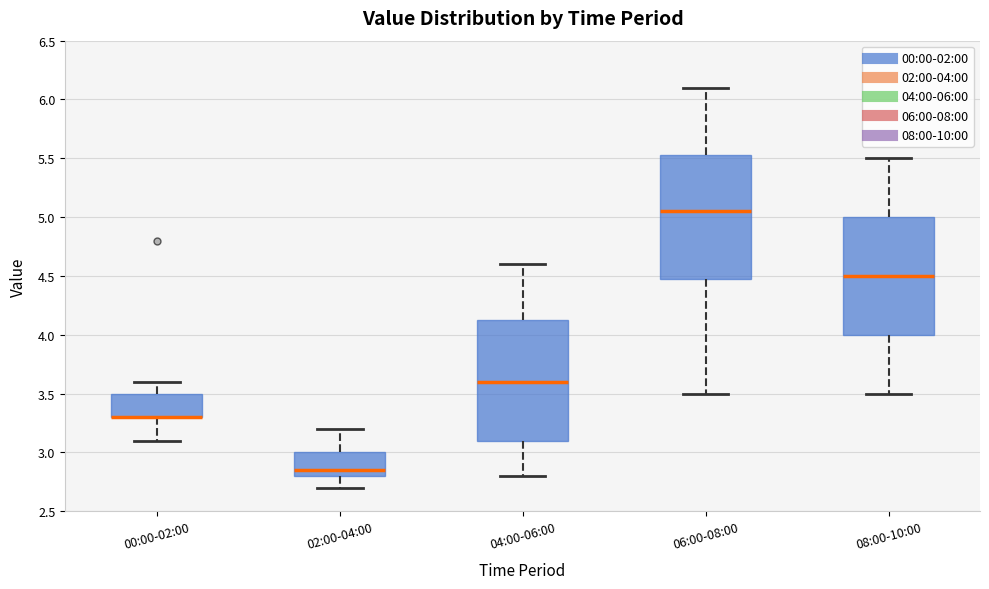

Reading left to right, read every box against the y-axis: the position of its median line, the range the box covers, and the ends of its whiskers. The values are not printed on the chart, so give them approximately, as read against the axis.

00:00-02:00: median 3.30 (drawn on the box's lower edge), box 3.30 to 3.50, whiskers 3.10 to 3.60
02:00-04:00: median 2.85, box 2.80 to 3.00, whiskers 2.70 to 3.20
04:00-06:00: median 3.60, box 3.10 to 4.15, whiskers 2.80 to 4.60
06:00-08:00: median 5.05, box 4.50 to 5.55, whiskers 3.50 to 6.10
08:00-10:00: median 4.50, box 4.00 to 5.00, whiskers 3.50 to 5.50